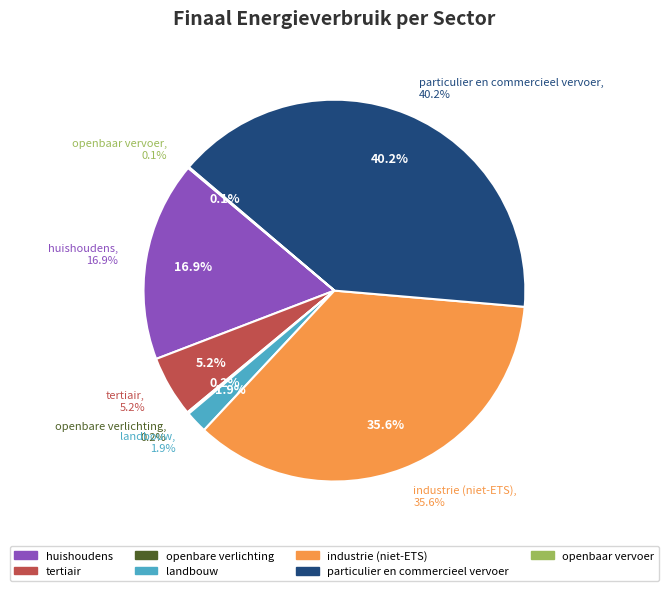

What percentage do landbouw and particulier en commercieel vervoer together represent?

42.0%